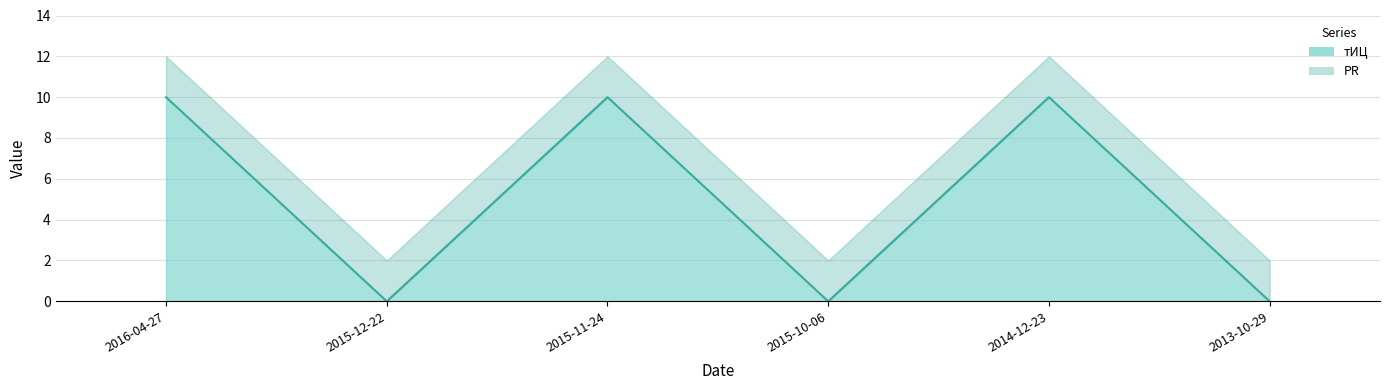

What is the sum of the values at 2015-11-24 and 2015-12-22?

10